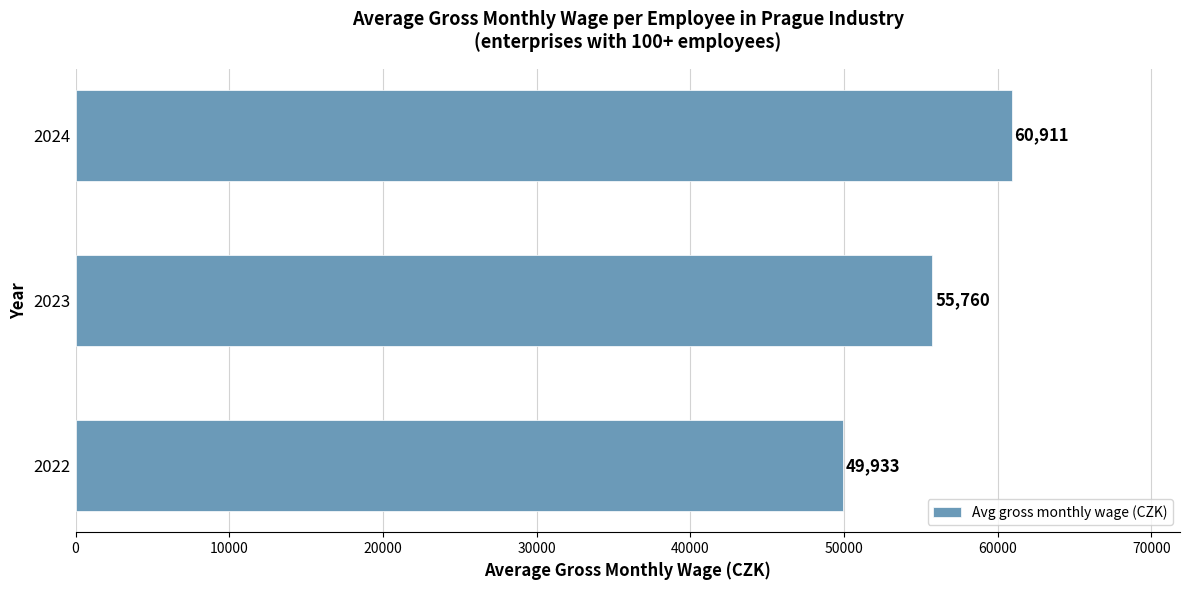

Rank the categories by value from lowest to highest.

2022, 2023, 2024